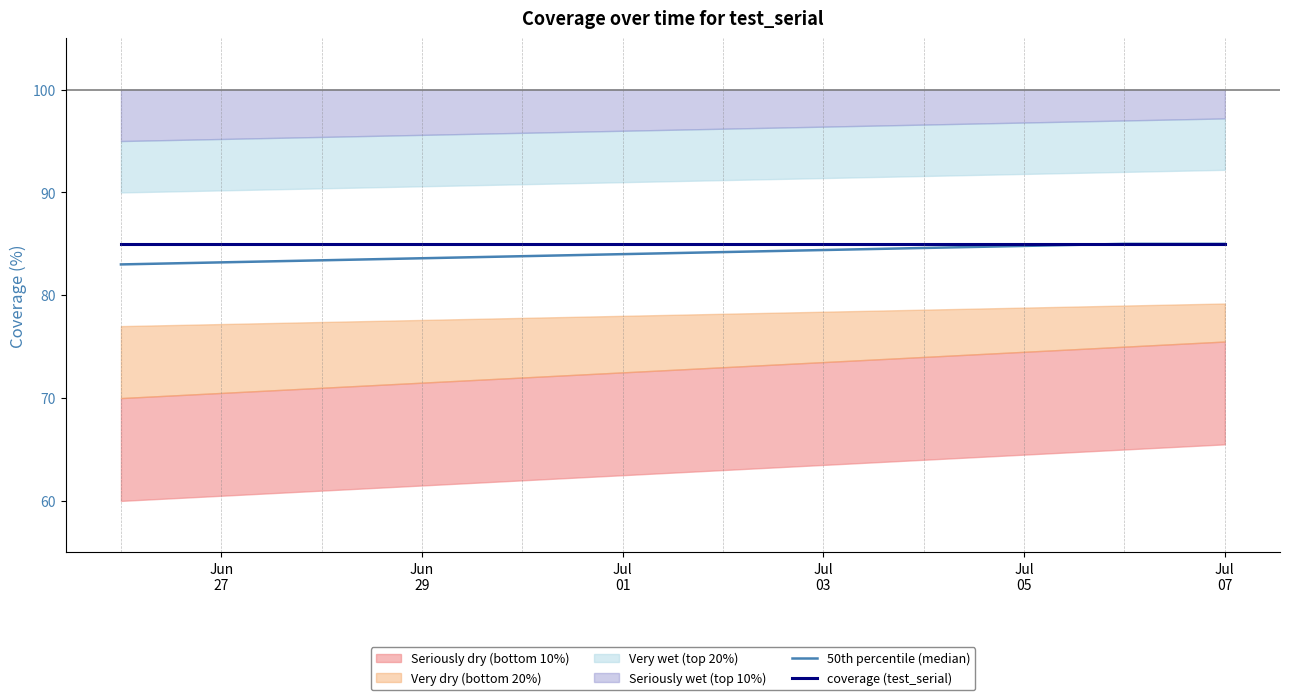

Reading left to right, list all the values displayed in this chart.

50th percentile (median): 83.0	83.2	83.4	83.6	83.8	84.0	84.2	84.4	84.6	84.8	85.0	85.0
coverage (test_serial): 85.0	85.0	85.0	85.0	85.0	85.0	85.0	85.0	85.0	85.0	85.0	85.0